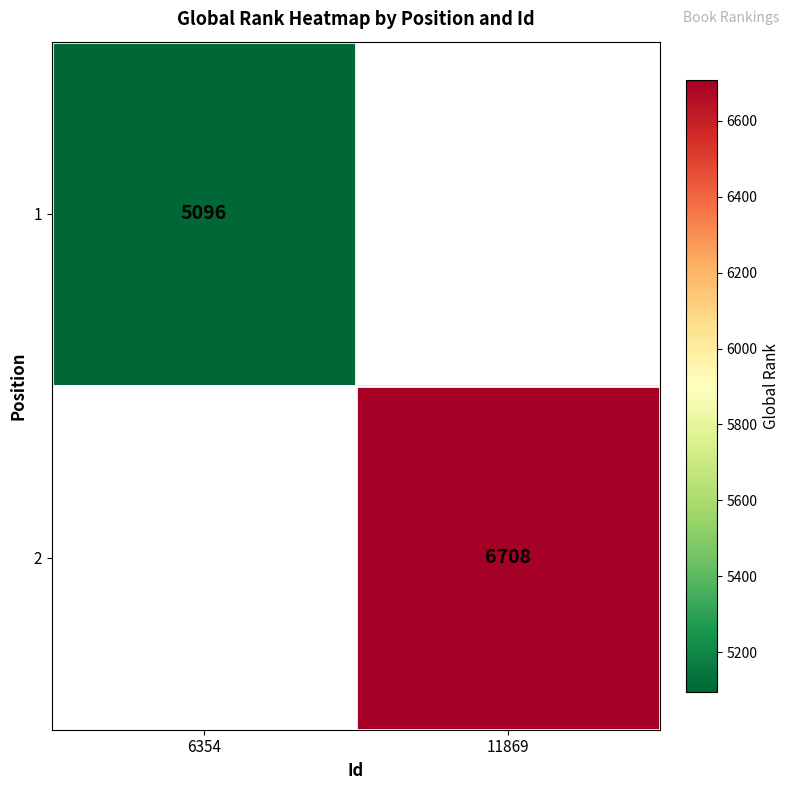

Is it true that 2 equals 6708 at 11869?

True